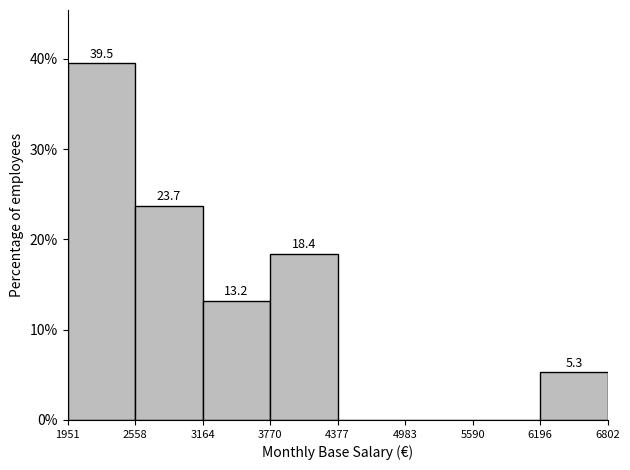

Over which range of the x-axis is the bar tallest?

1951 to 2558